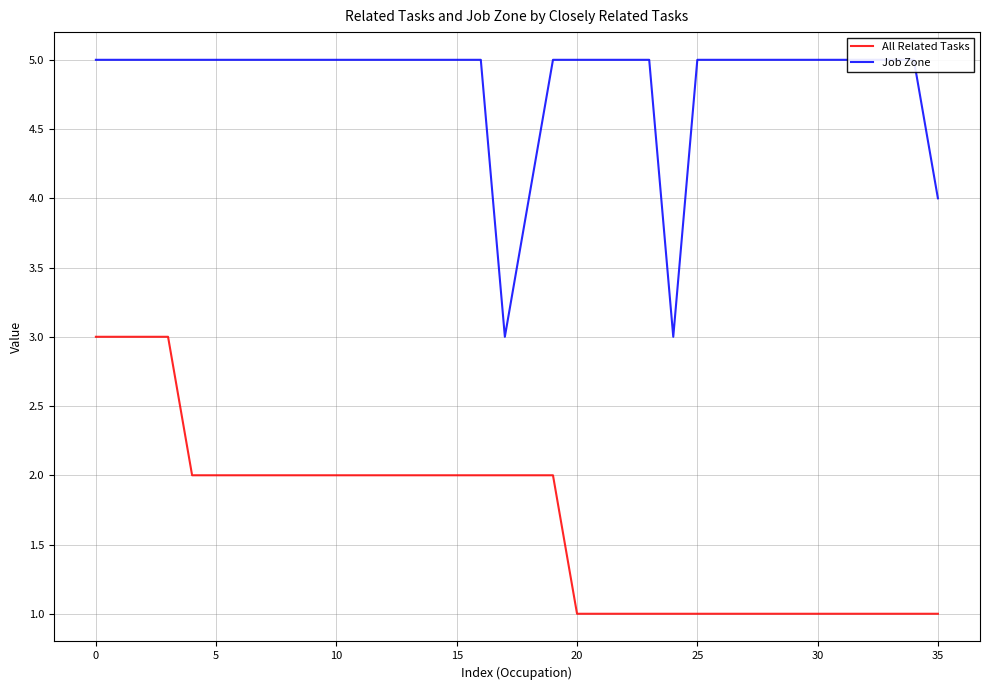

What is the difference between the All Related Tasks values at 17 and 34?

1